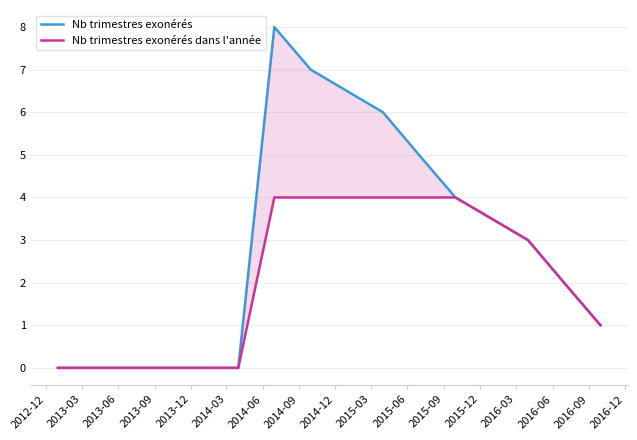

Reading left to right, what are all the values shown in this chart?

Nb trimestres exonérés: 0	0	0	0	0	0	8	7	6	5	4	3	2	1
Nb trimestres exonérés dans l'année: 0	0	0	0	0	0	4	4	4	4	4	3	2	1